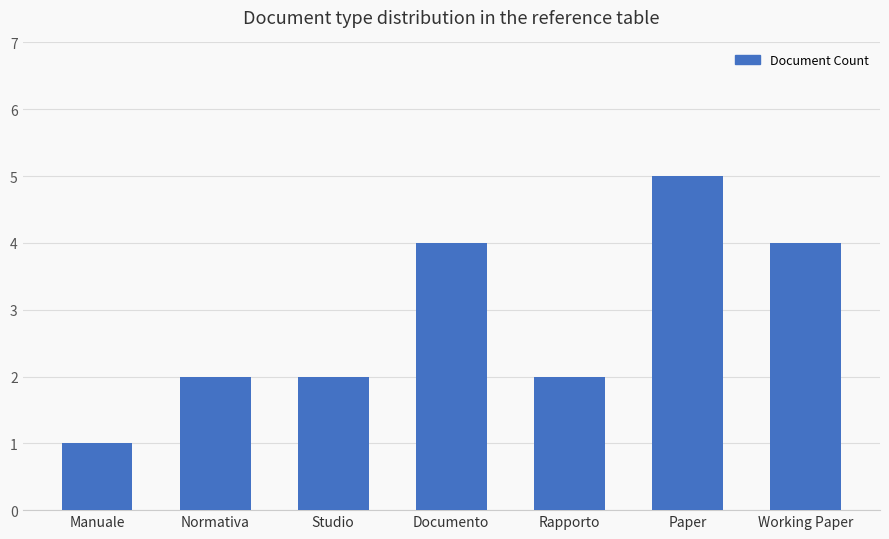

Count the values in the range 2 to 4.

5